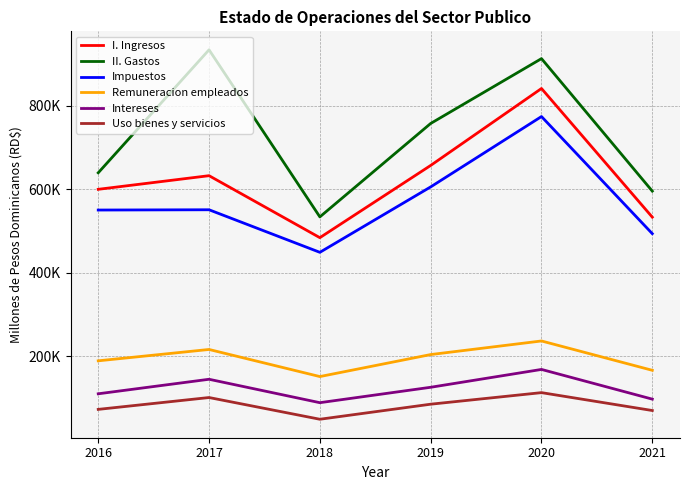

List the labels in order of Intereses value, largest first.

2020, 2017, 2019, 2016, 2021, 2018